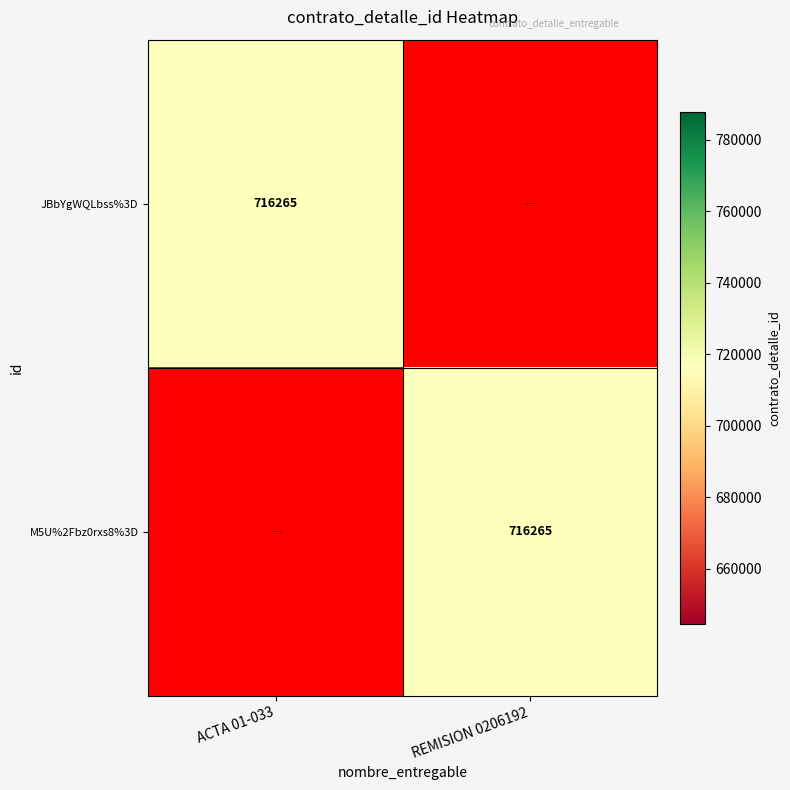

The value of JBbYgWQLbss%3D at ACTA 01-033 is 308827. True or false?

False